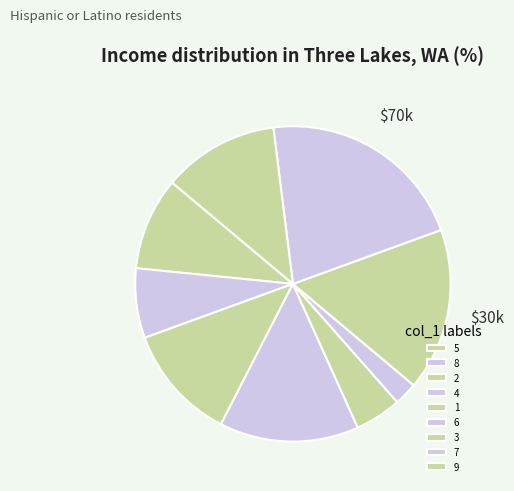

Is the sum of 1 and 8 greater than half?

No